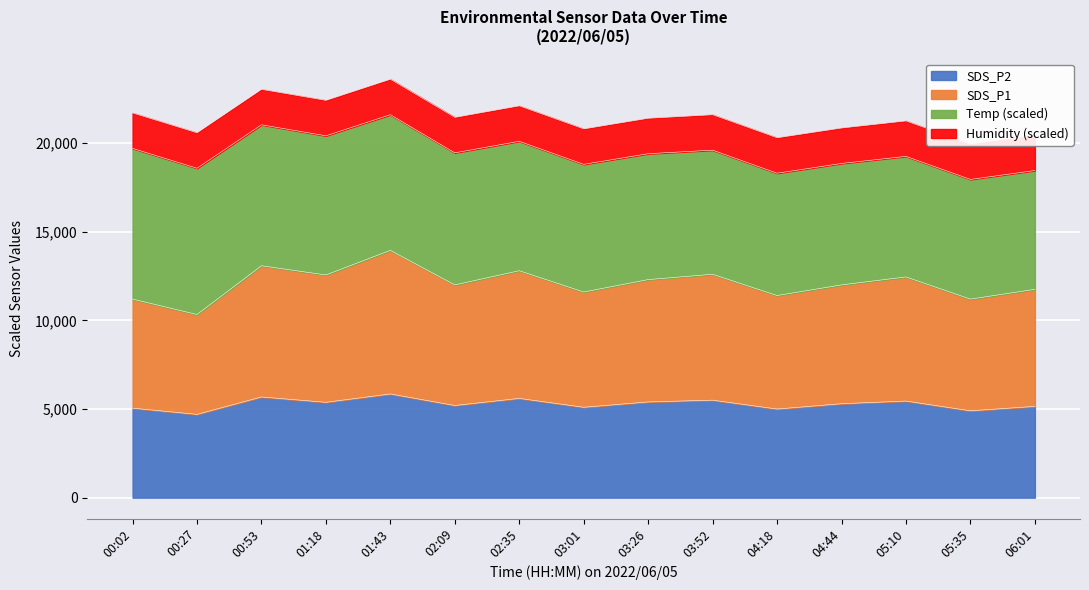

True or false: SDS_P1 and SDS_P2 intersect in this chart.

False